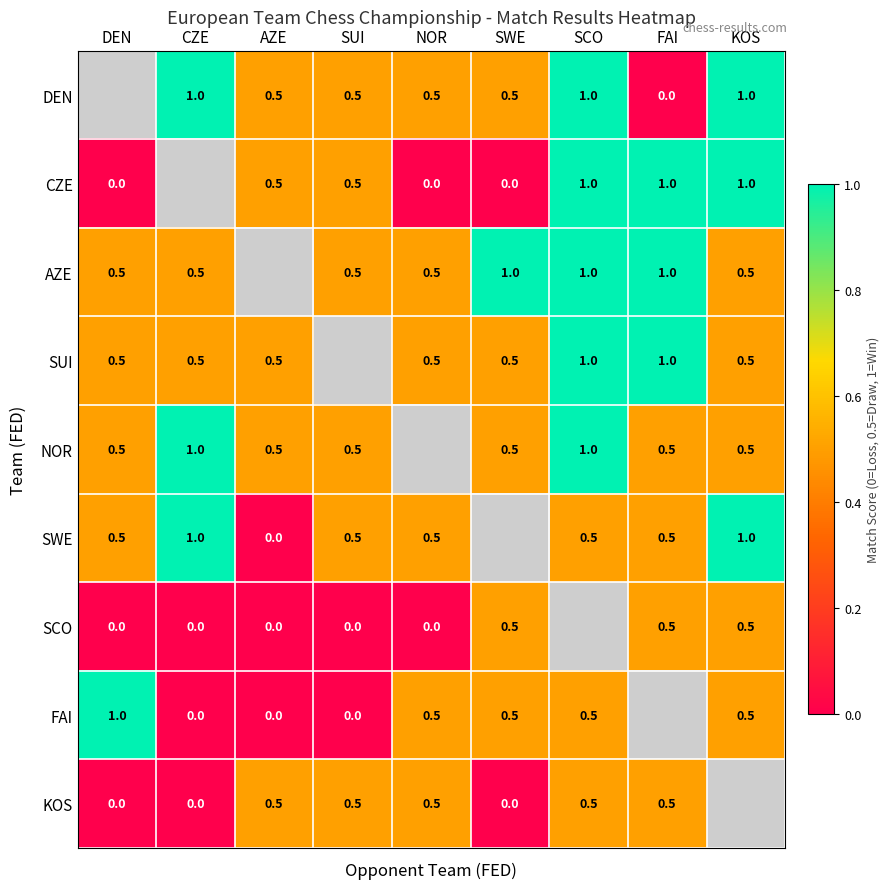

What is the sum of the FAI values at SCO and AZE?

0.5